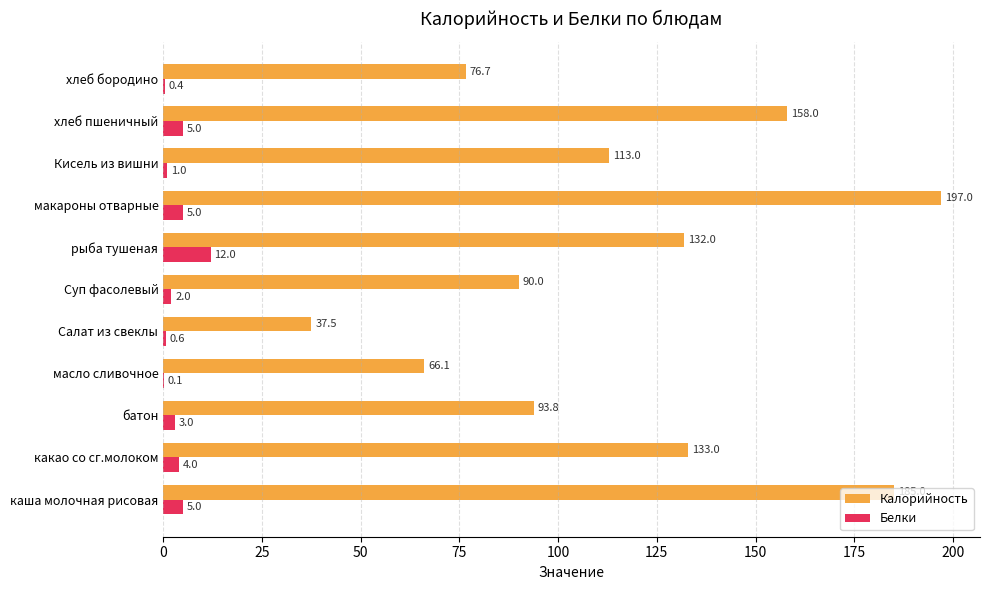

Between макароны отварные and Кисель из вишни, which series saw the biggest shift?

Калорийность